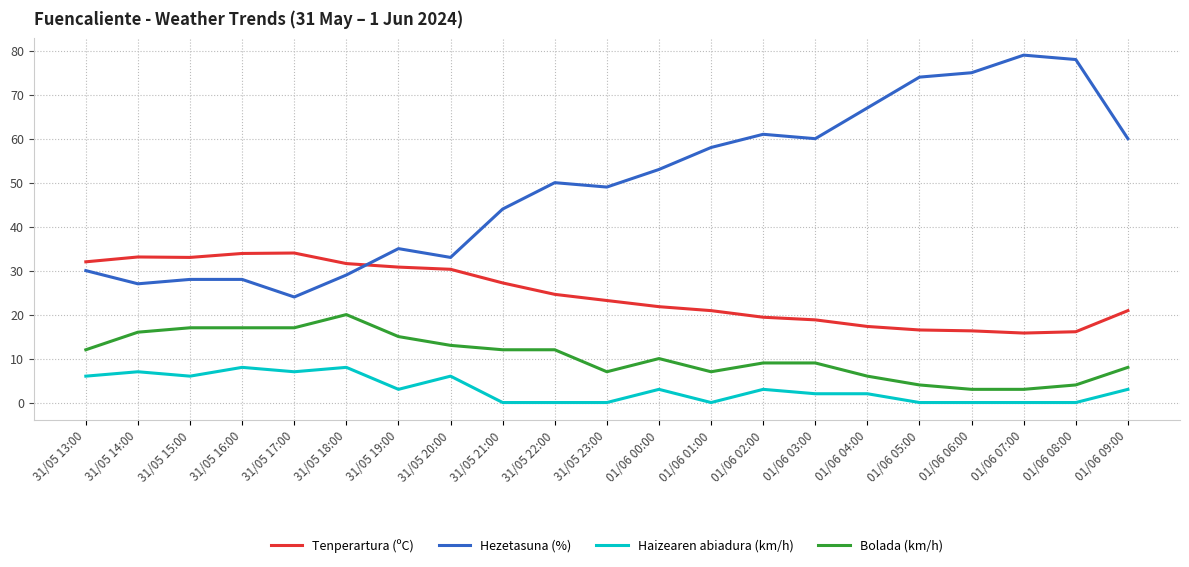

At how many categories does at least one series exceed 29?

21